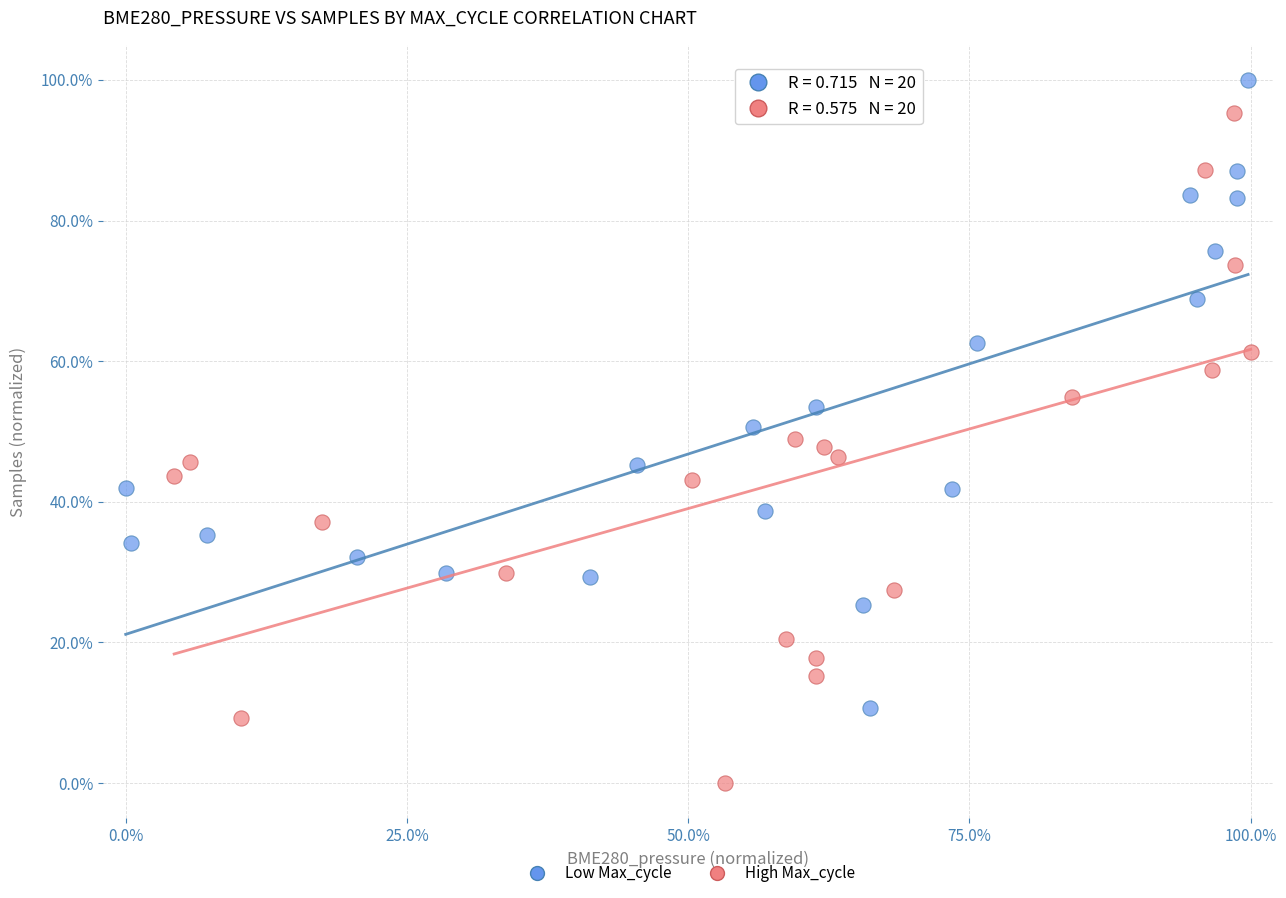

Which series reaches the minimum Y coordinate?

High Max_cycle